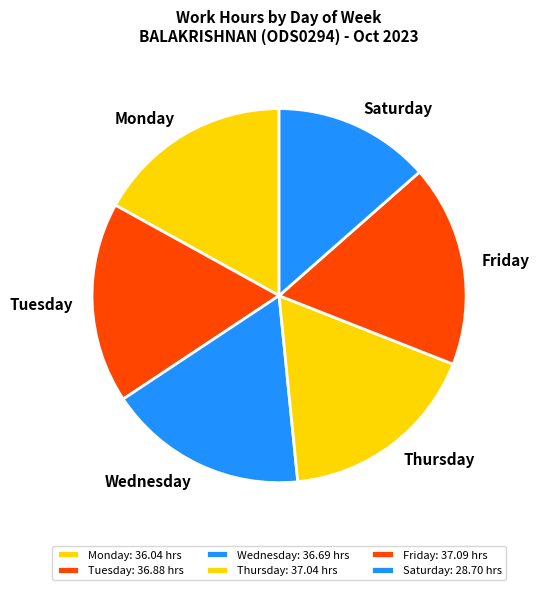

What is the ratio of the value at Thursday to the value at Friday?

1.0